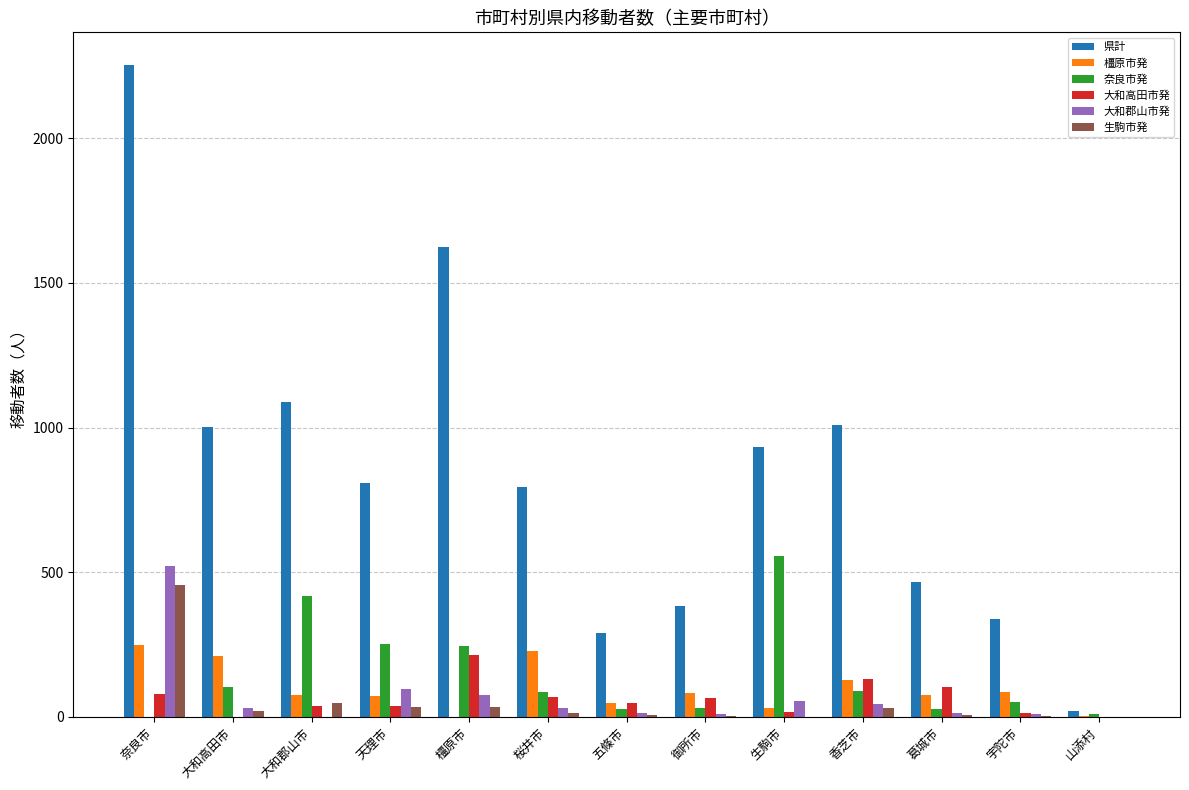

At which category is the sum across all series the highest?

奈良市